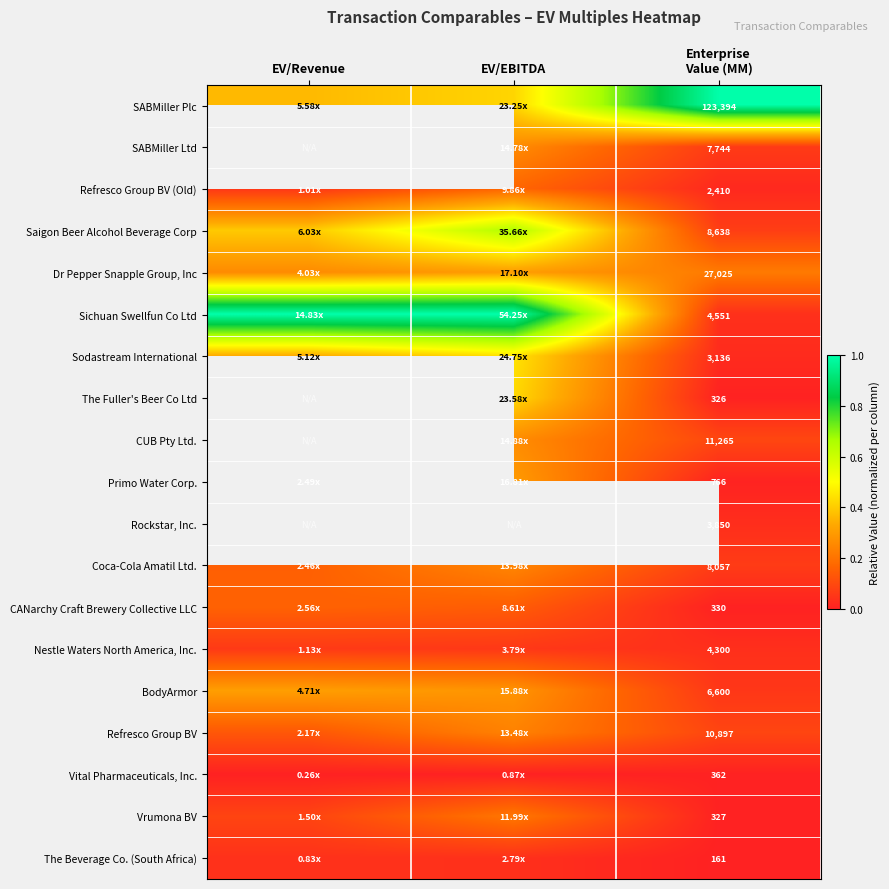

The Refresco Group BV series shows 0.4 at EV/EBITDA. True or false?

False